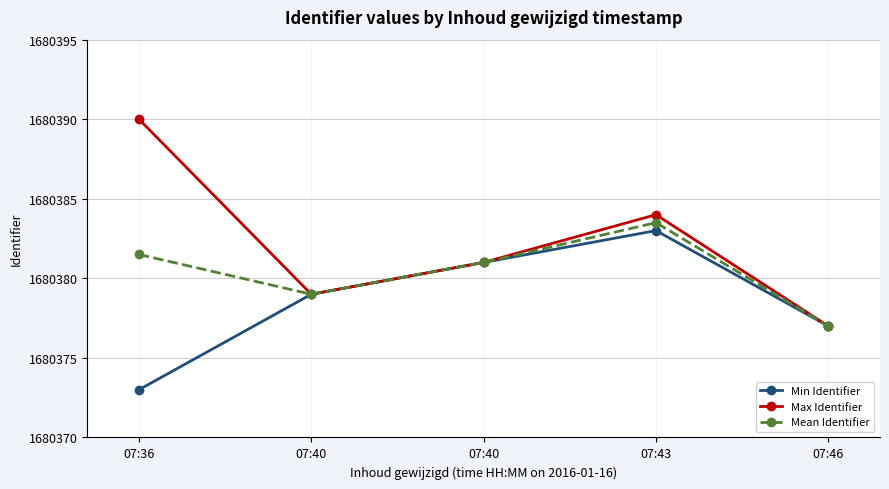

At which label is Max Identifier closest to 1680383?

07:43